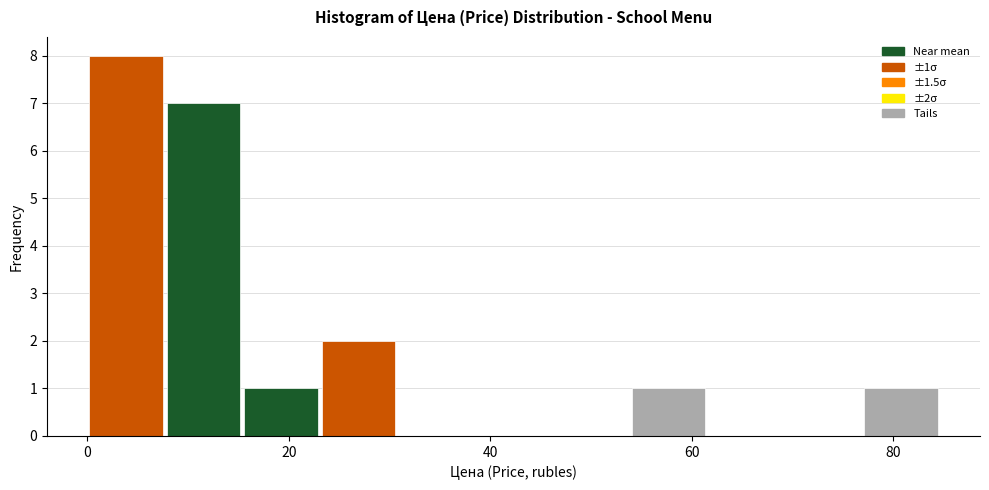

Around what value on the x-axis is the tallest bar? Give the approximate position of its centre, as read against the axis.

4